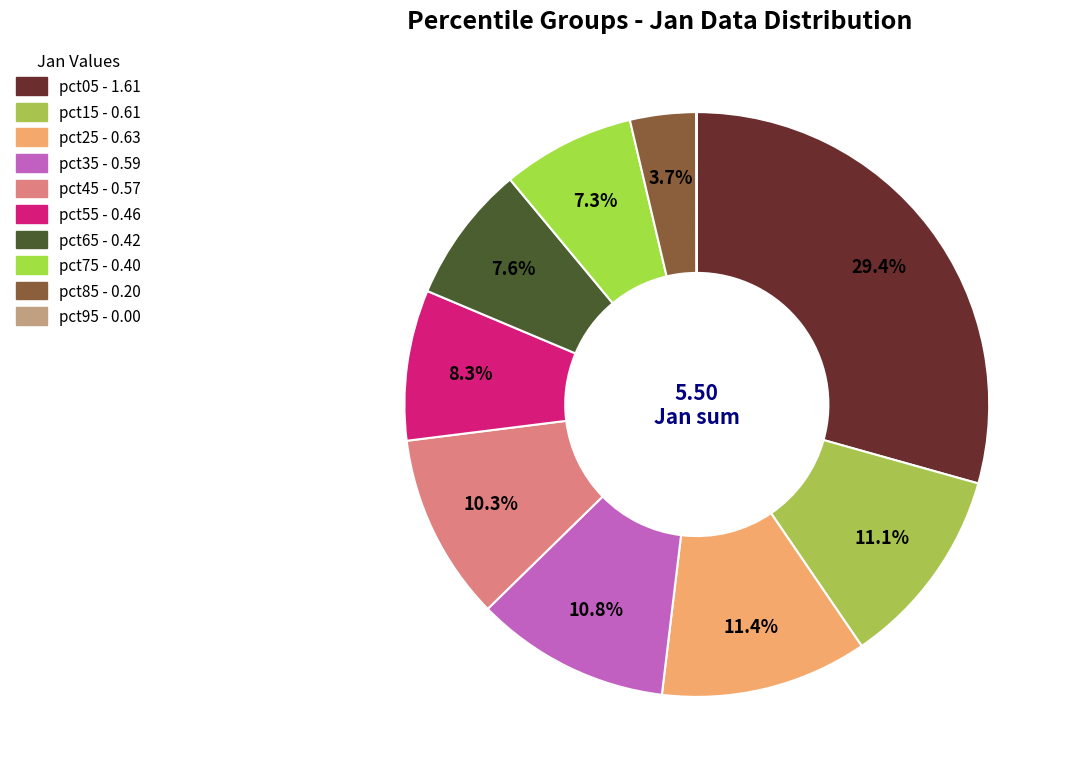

How many segments does this pie chart have?

10